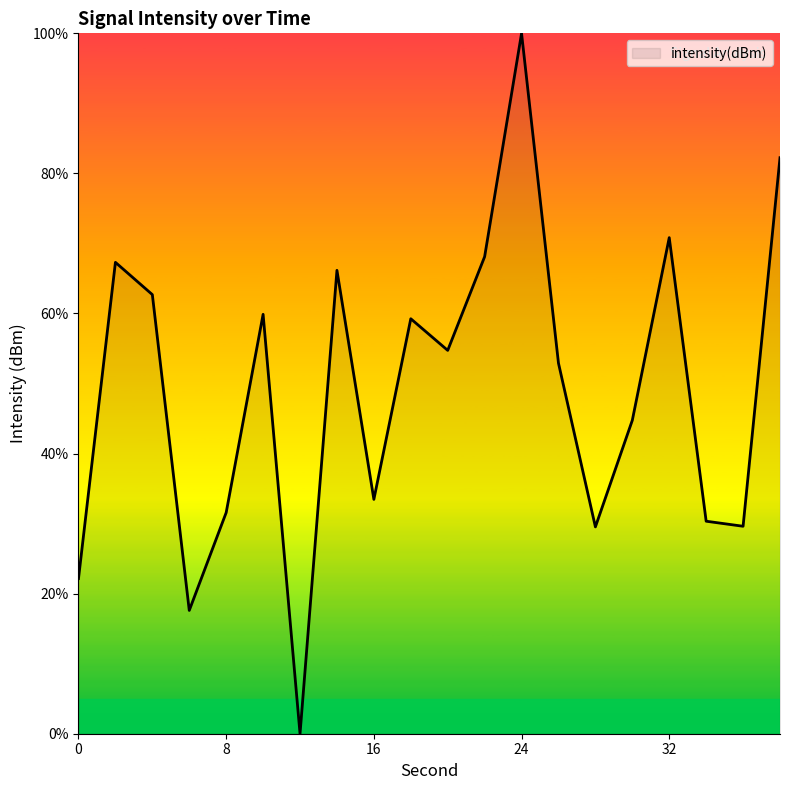

What is the difference between the maximum and minimum values?

100.0